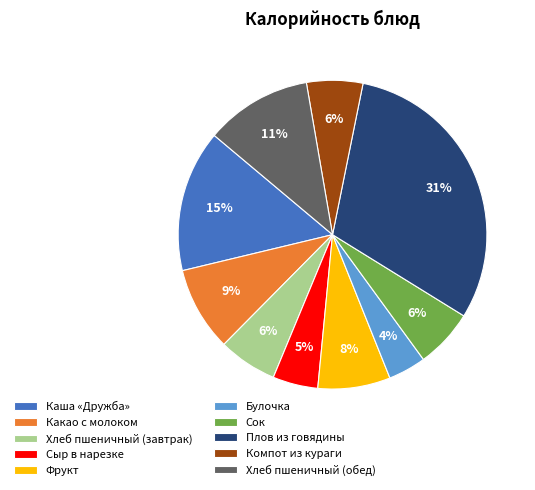

What percentage is the Булочка slice, to the nearest percent?

4%